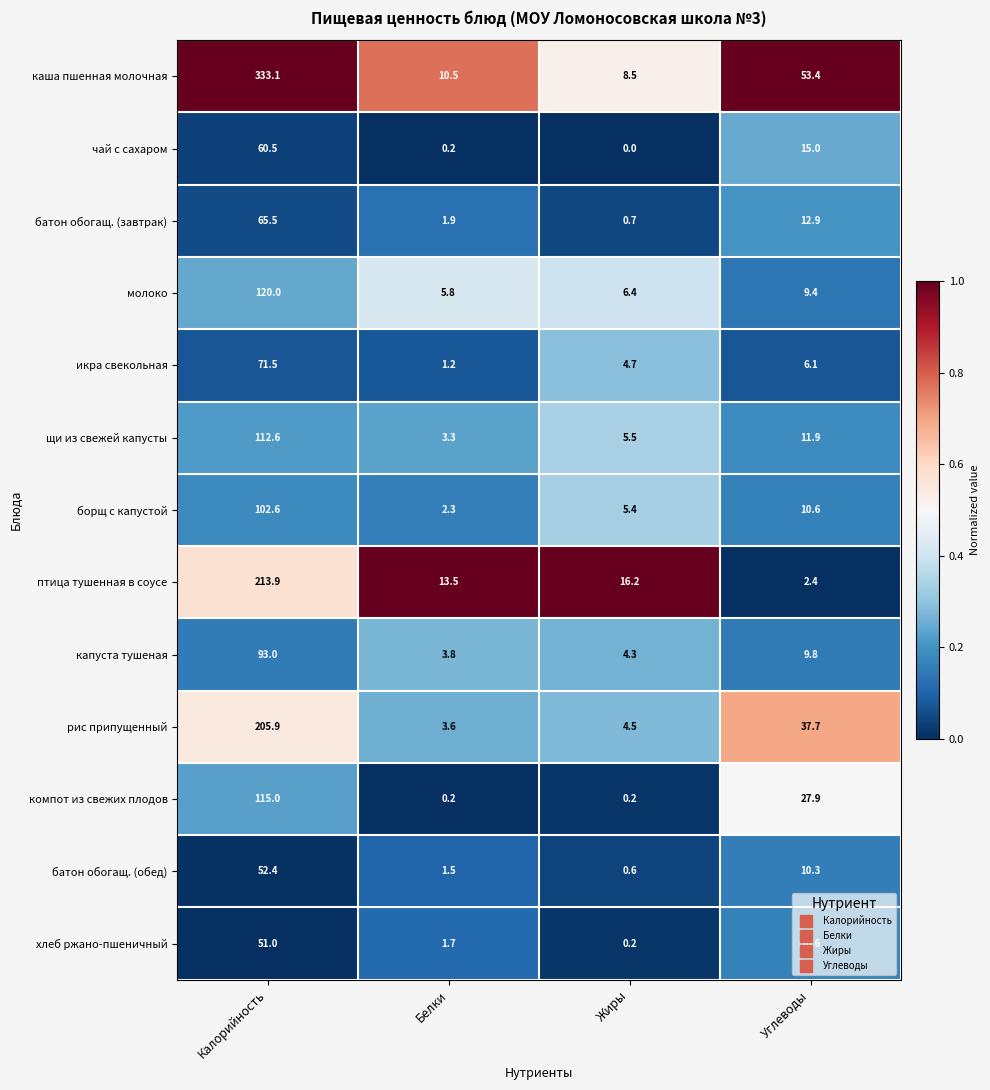

The value of щи из свежей капусты at Белки is 1.6. True or false?

False